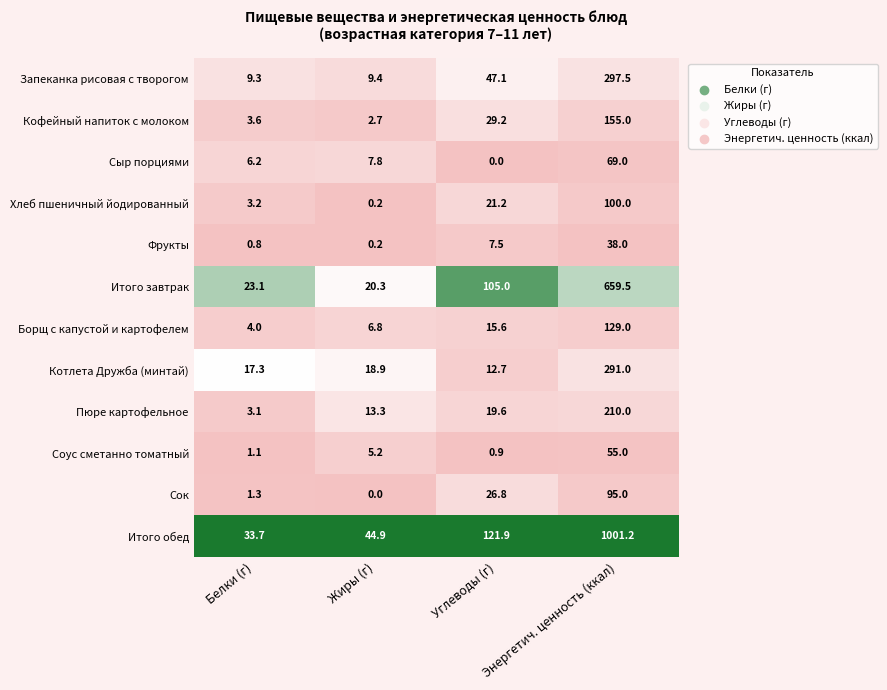

At which category is the sum across all series the highest?

Энергетич. ценность (ккал)